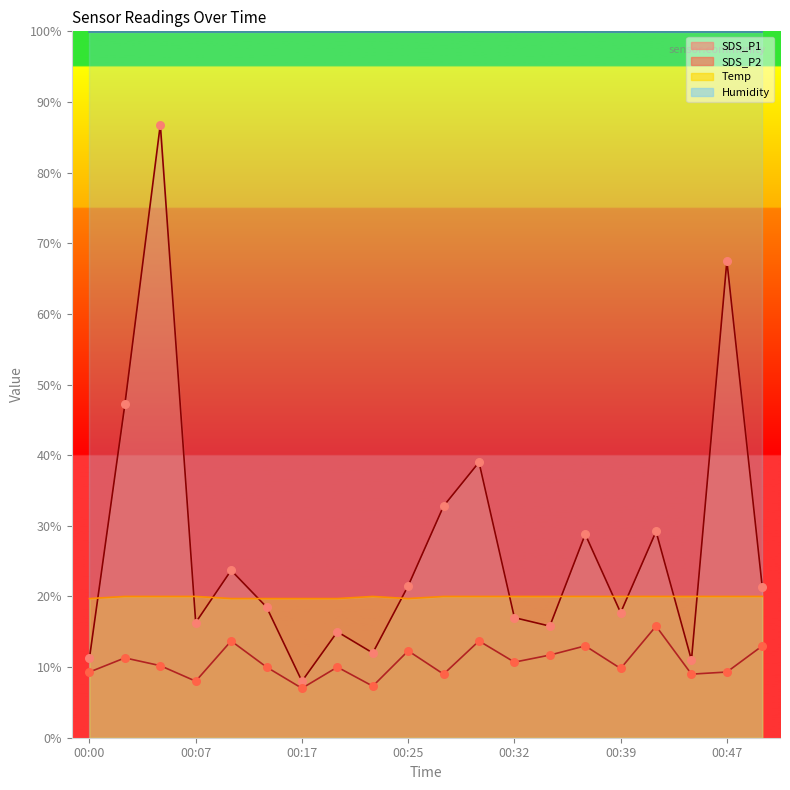

At which category is the sum across all series the highest?

00:05